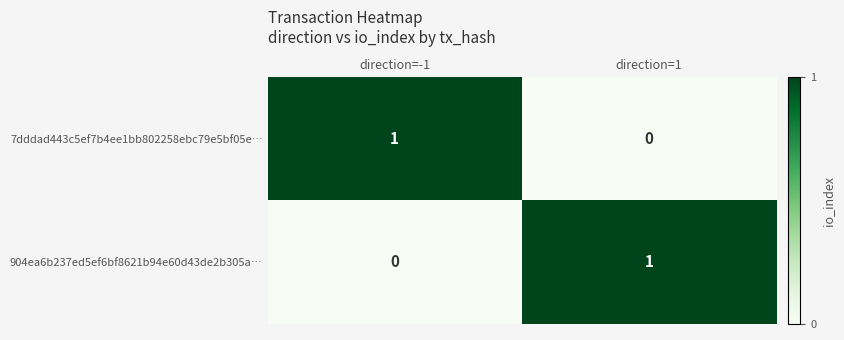

Is the value of 904ea6b237ed5ef6bf8621b94e60d43de2b305a… at direction=1 greater than the value of 7dddad443c5ef7b4ee1bb802258ebc79e5bf05e… at direction=1?

Yes